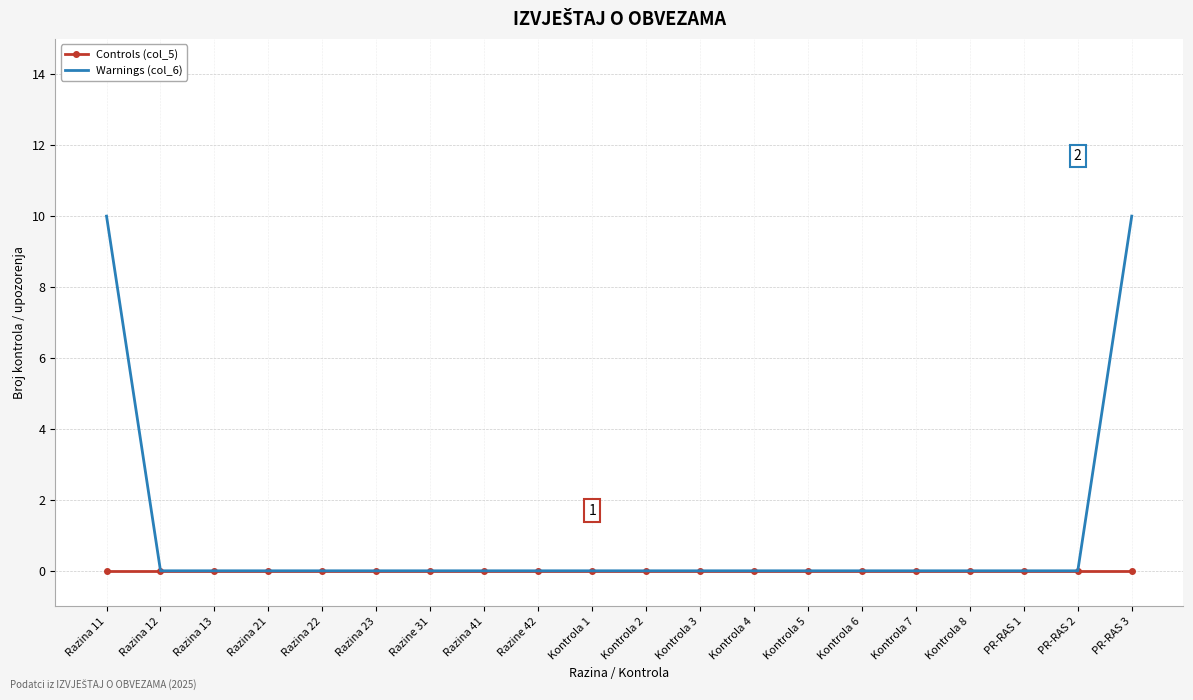

Which series has the largest total across all categories?

Warnings (col_6)